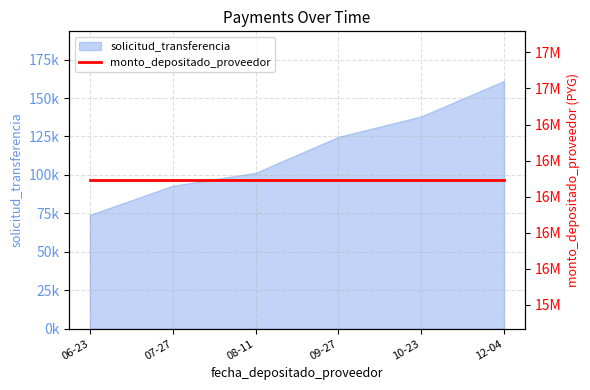

What is the change in value from 07-27 to 12-04?

+68154